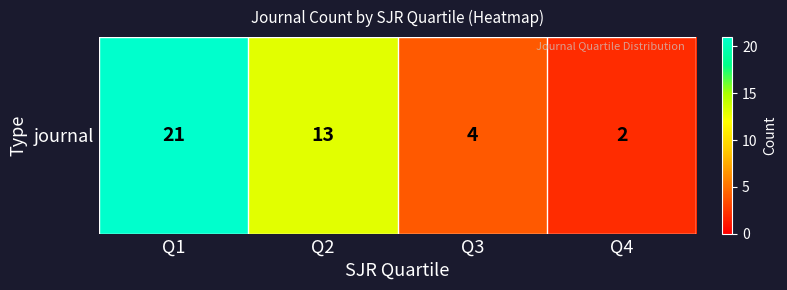

What is the maximum value shown in the chart?

21